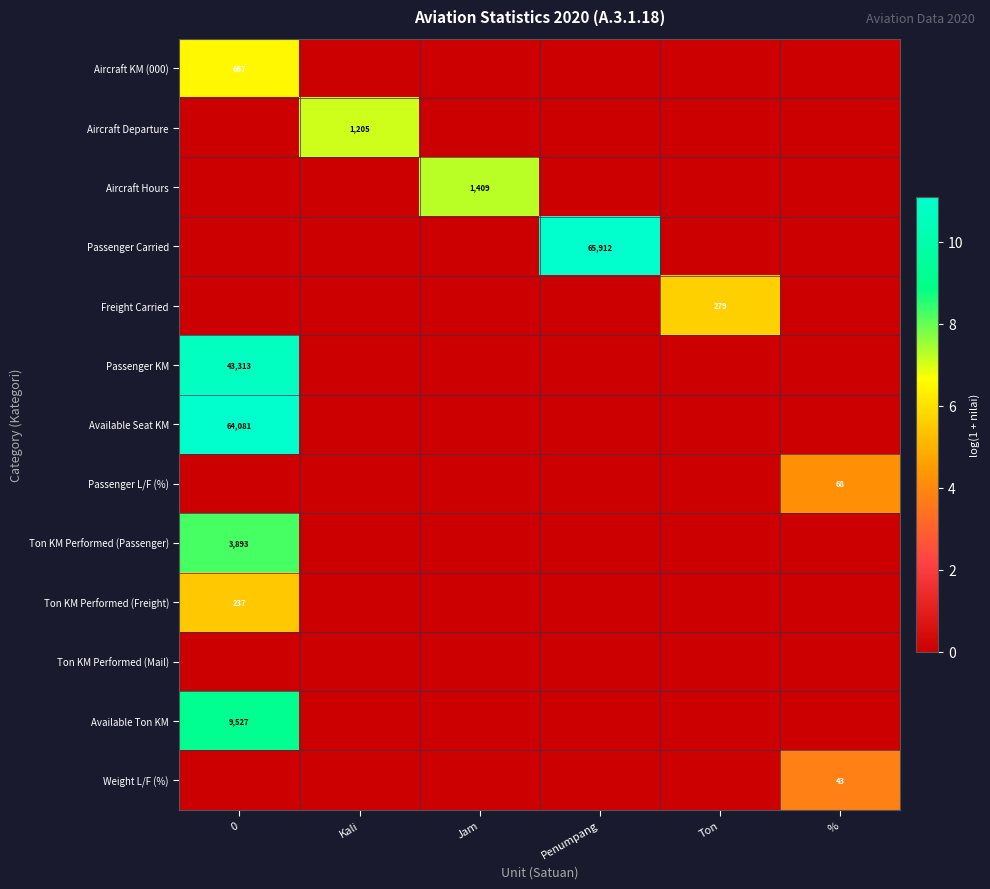

The value of Passenger KM at % is 0.0. True or false?

True